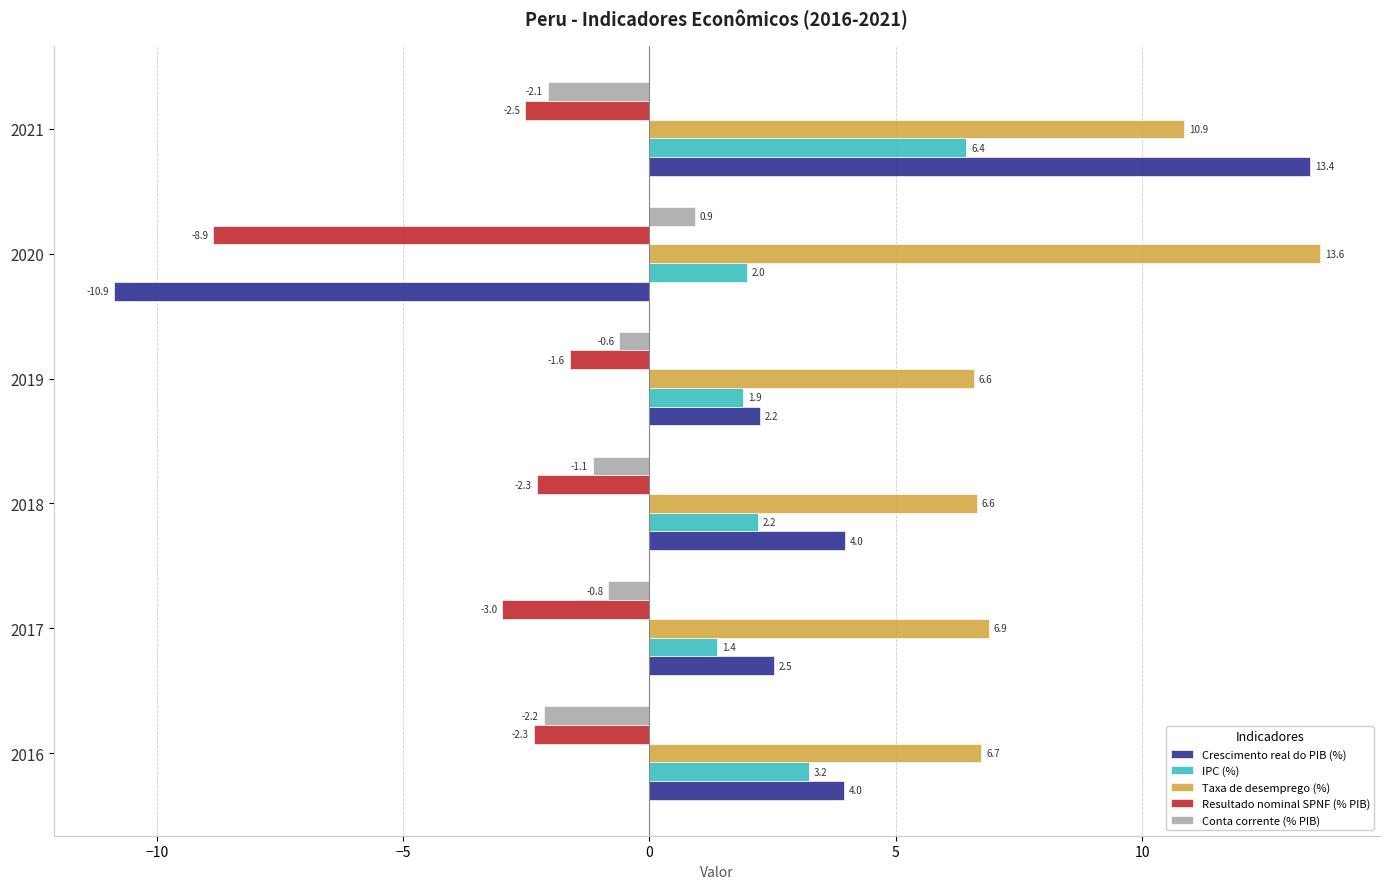

Which series has the largest total across all categories?

Taxa de desemprego (%)